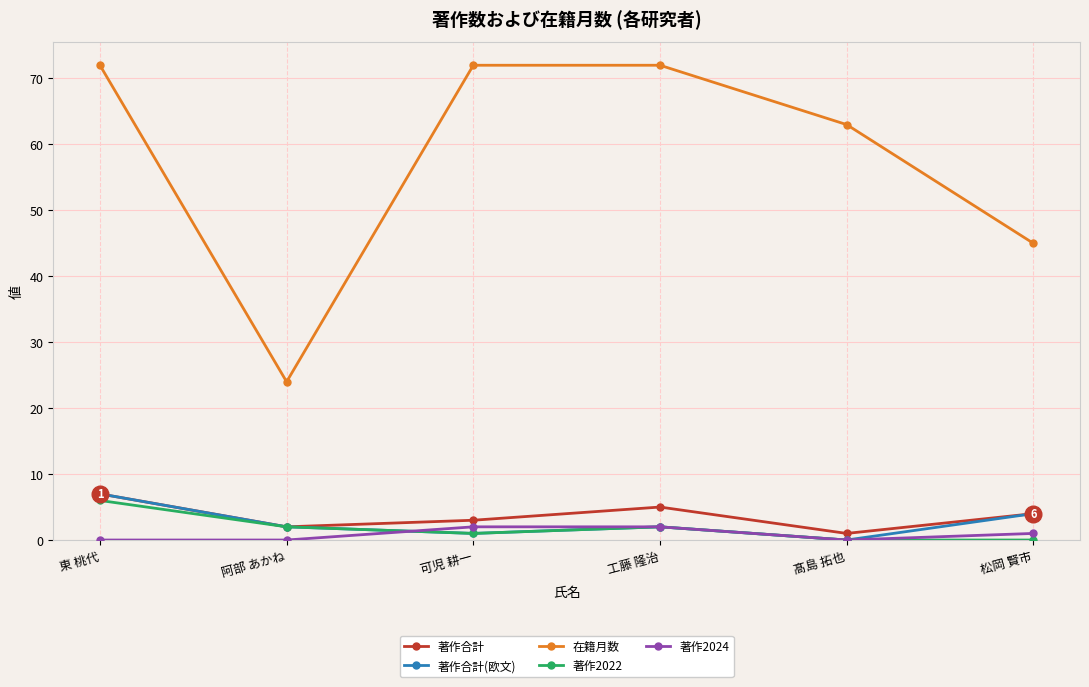

At which label does 著作合計 first exceed 4?

東 桃代